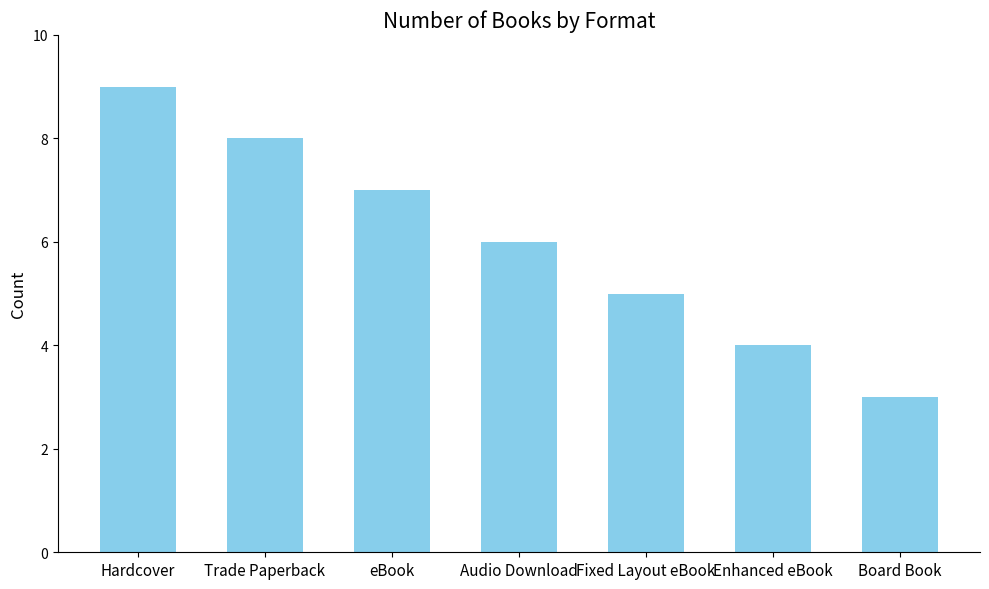

How many data points are less than 6?

3